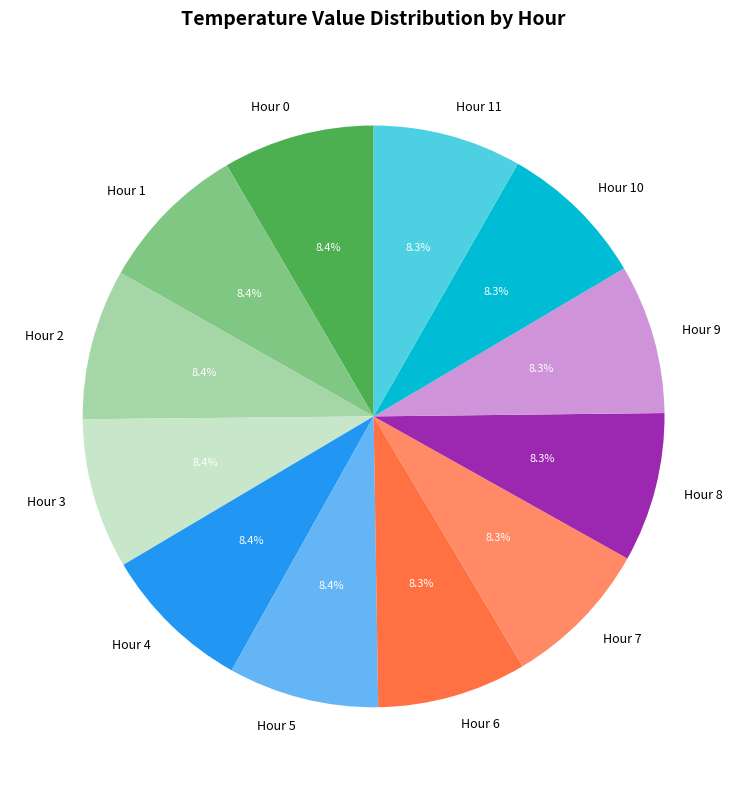

To the nearest percent, what portion does Hour 0 represent?

8%